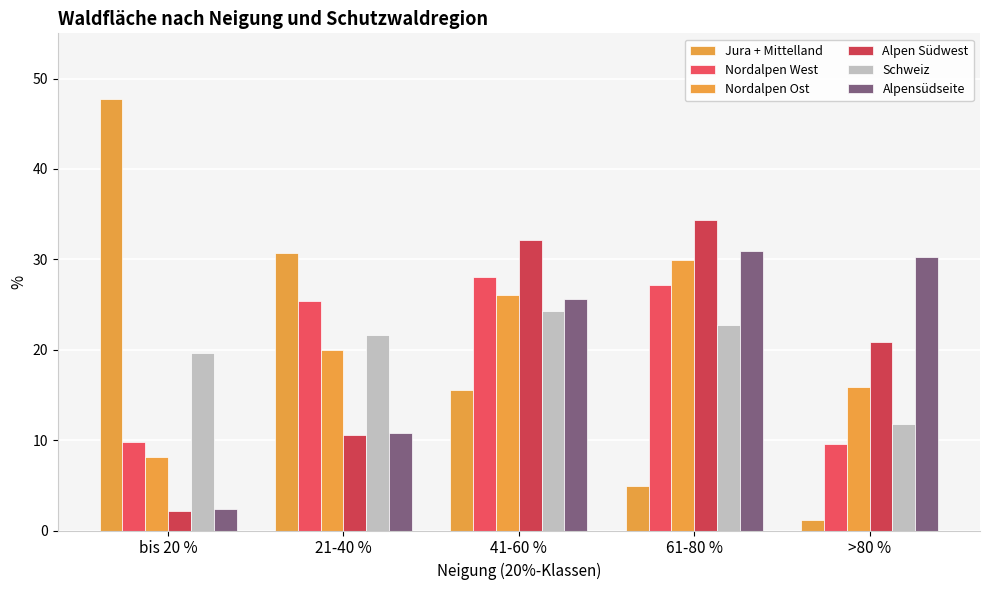

What is the sum of all Nordalpen West values?

100.0